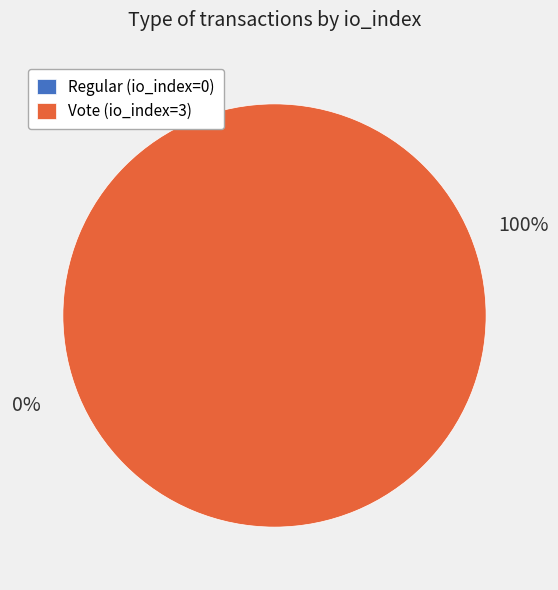

How many segments does this pie chart have?

2